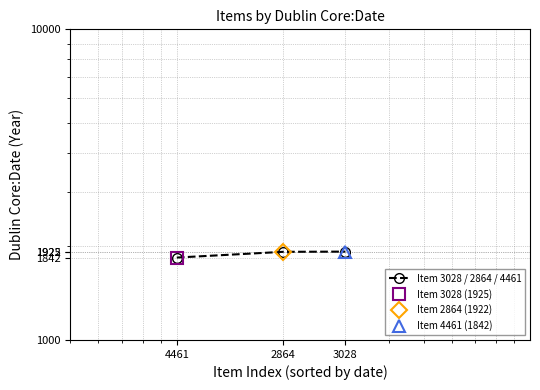

True or false: the data shows 1925 at 3028.

True